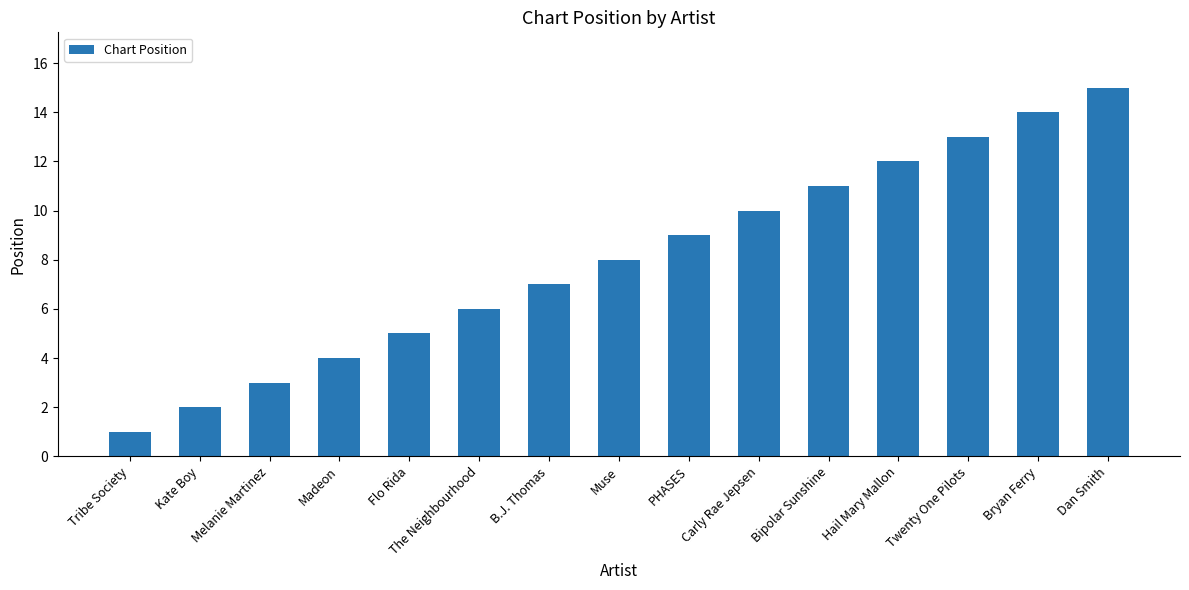

Which category has the lowest value across all series?

Tribe Society